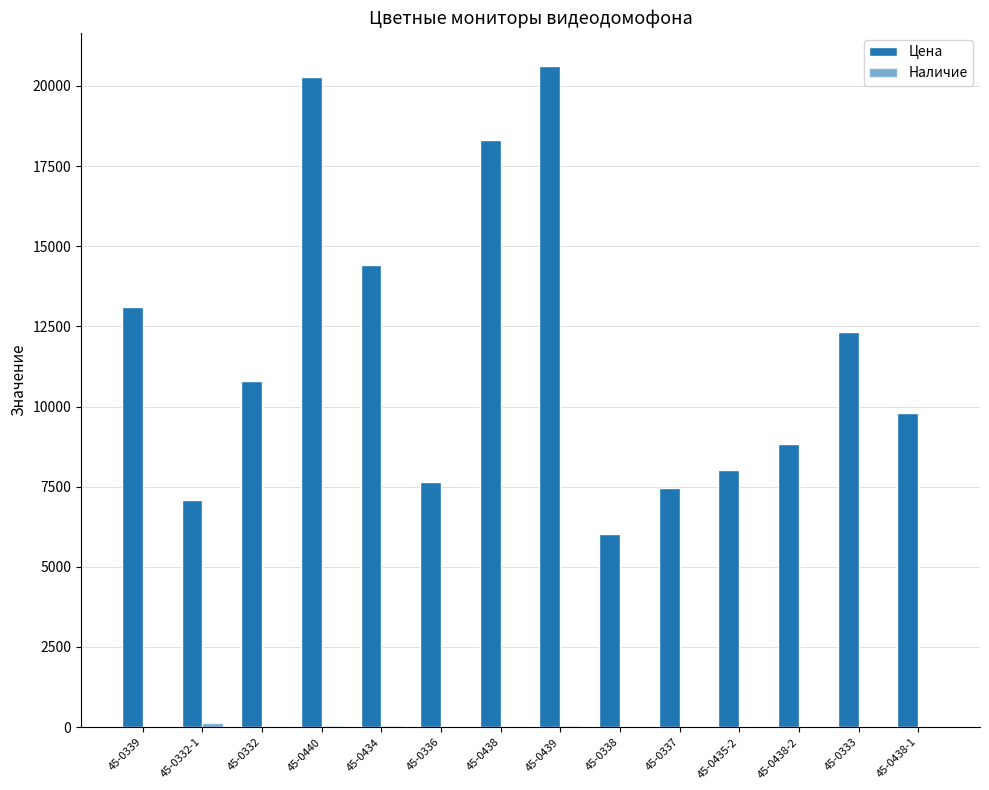

What is the difference between the highest and lowest values at 45-0438-2?

8813.9